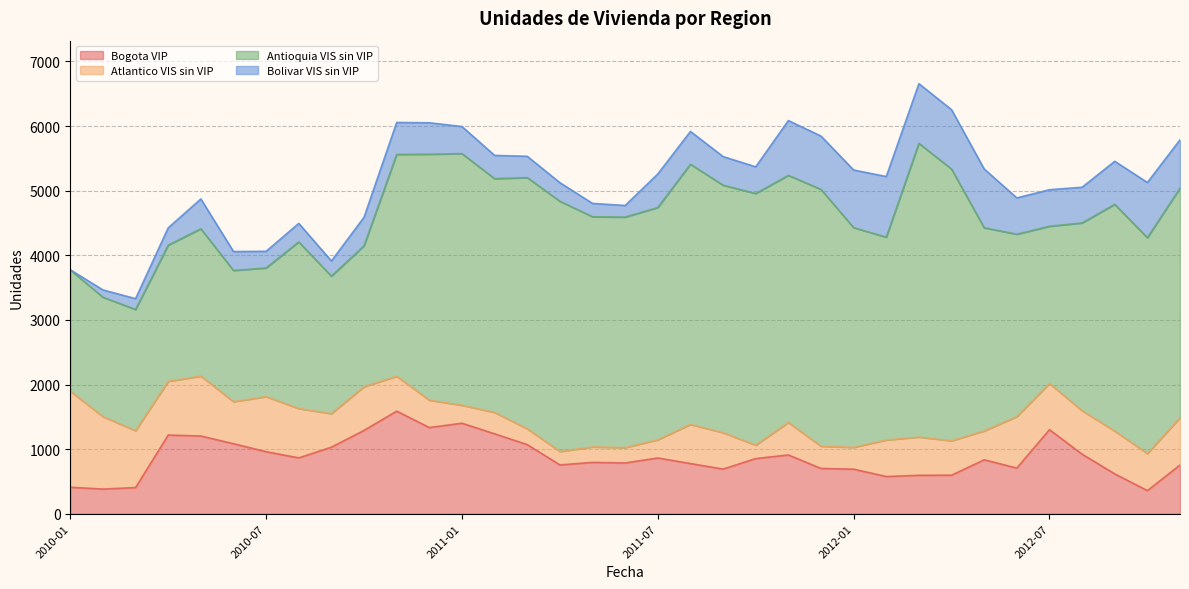

What is the average value of the Antioquia VIS sin VIP series?

3162